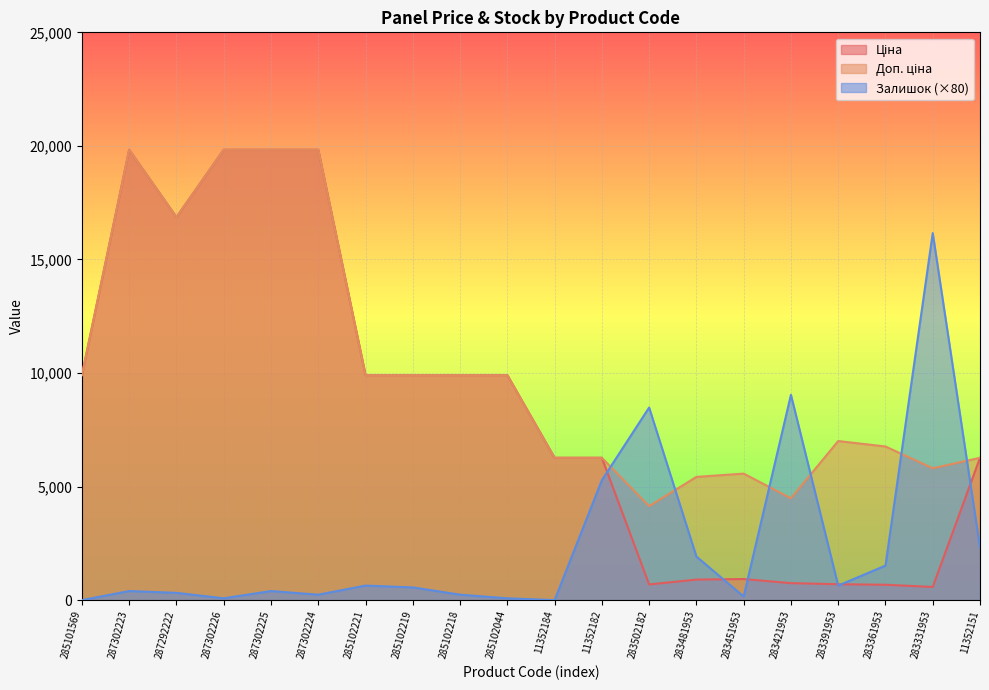

At which category is the sum across all series the highest?

287302223